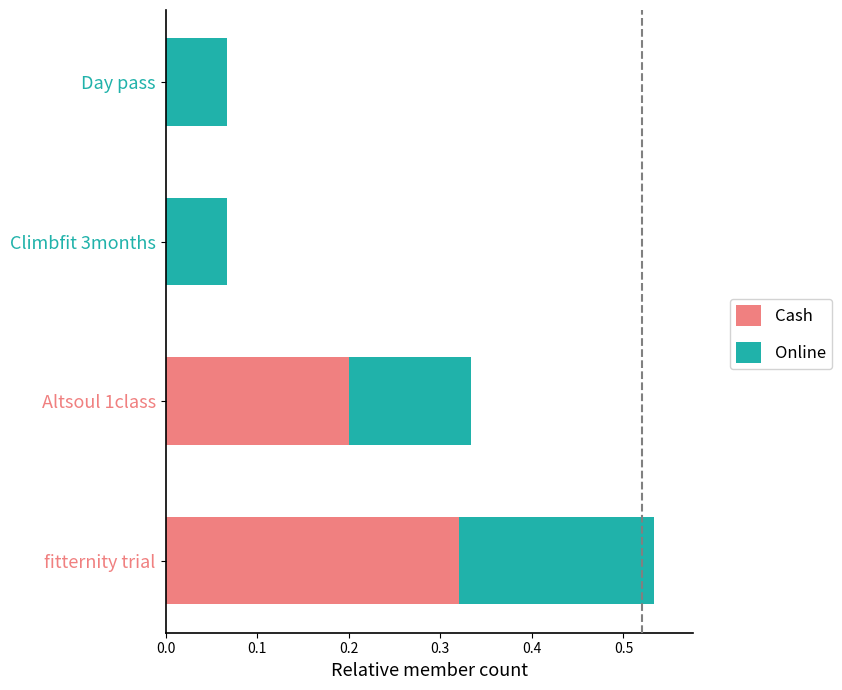

How many series are shown in this chart?

2